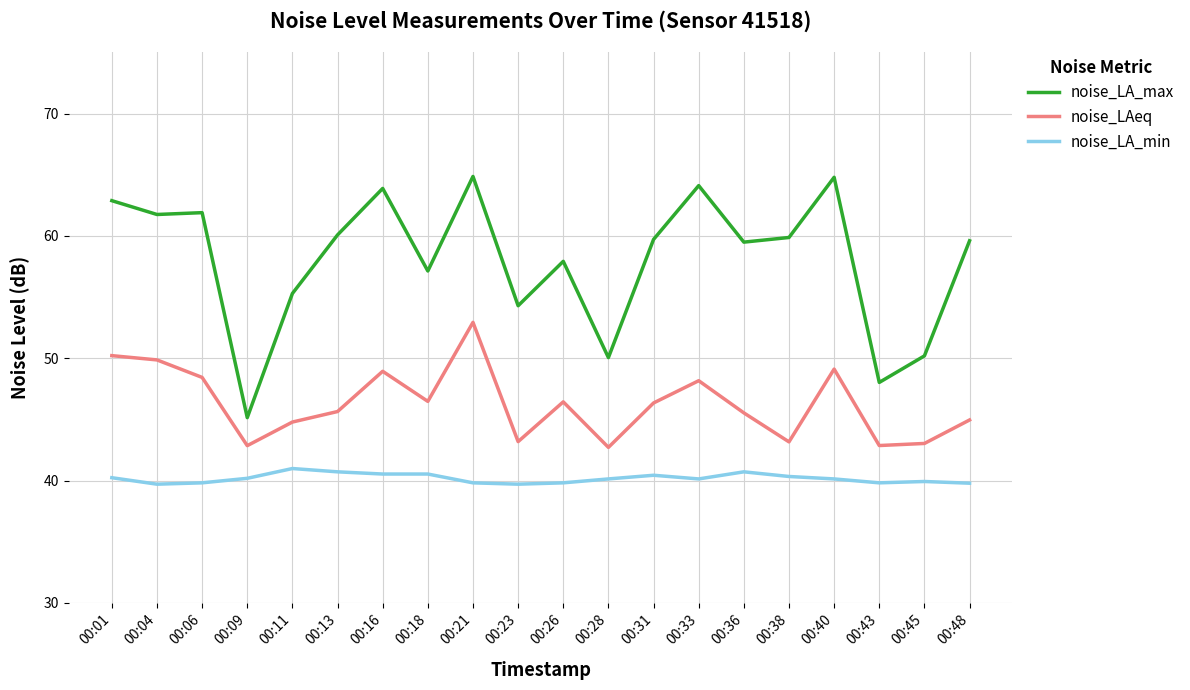

Which series has the largest total across all categories?

noise_LA_max